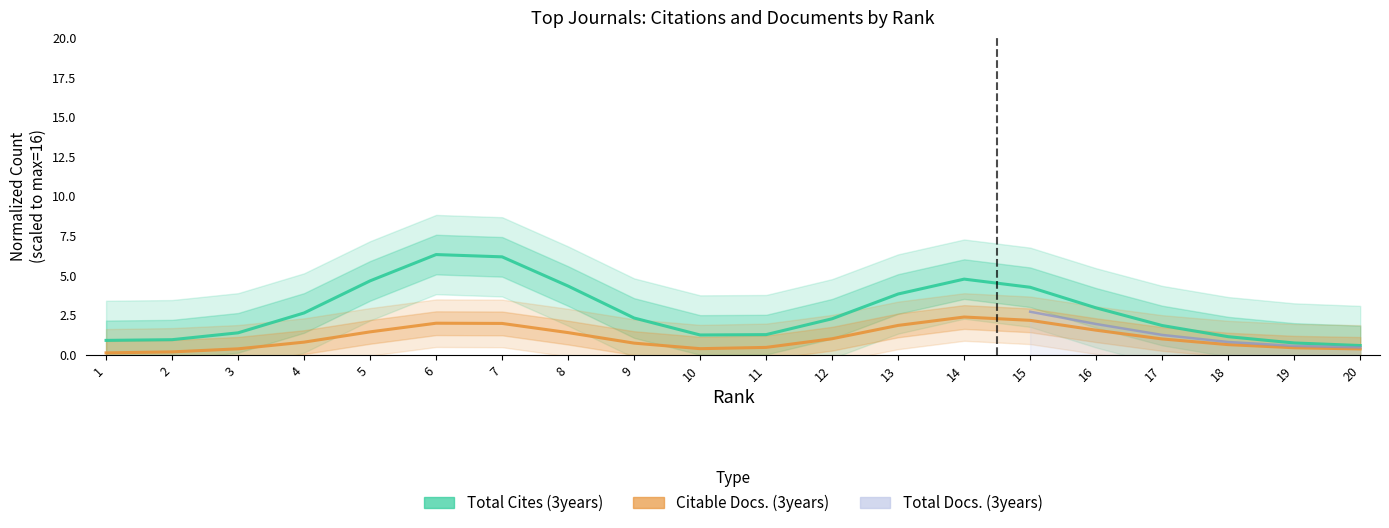

How many data points in Total Cites (3years) are less than 2?

9